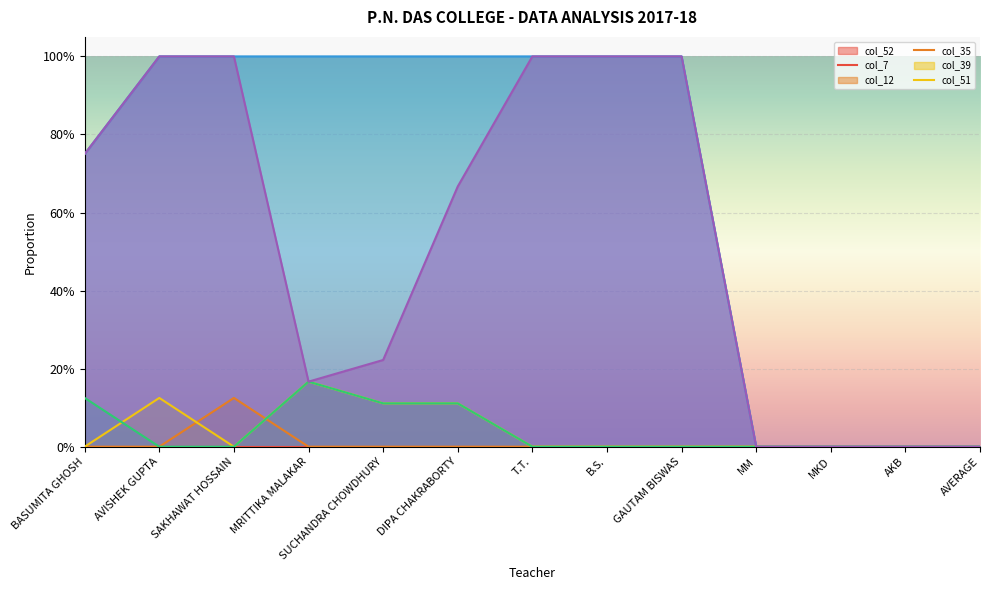

How many positive values does the col_7 series have?

1